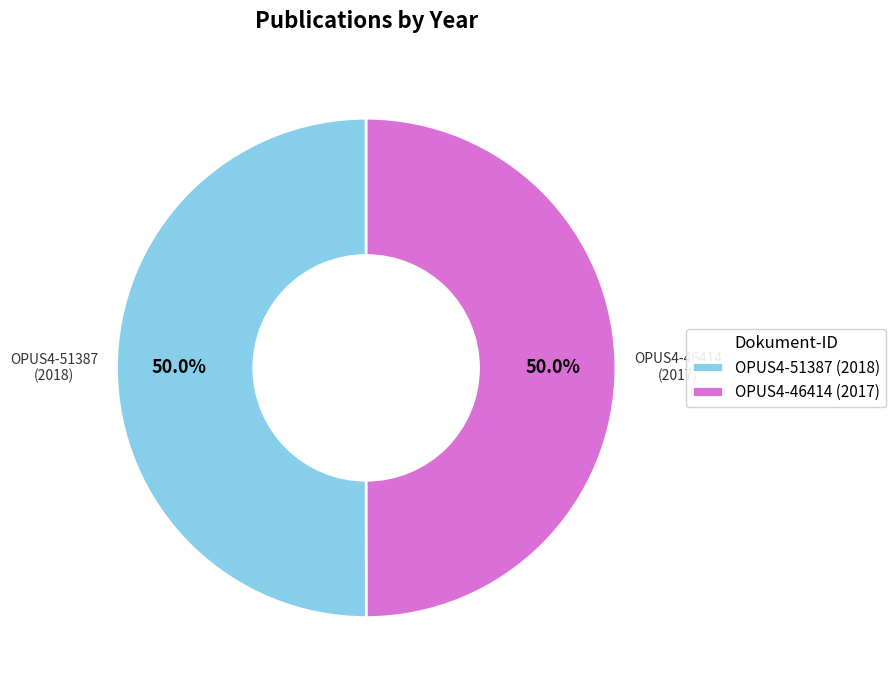

How much of the chart is everything except OPUS4-51387 (2018)?

50.0%